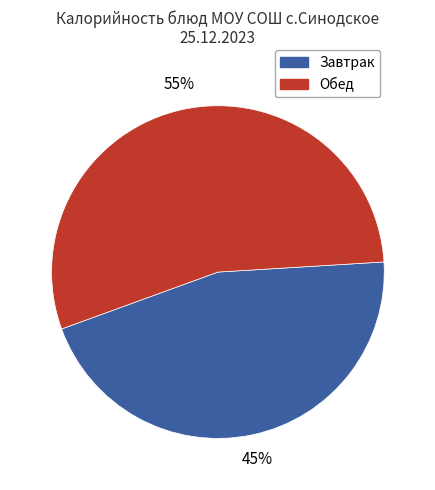

Is there a majority slice in this chart?

Yes